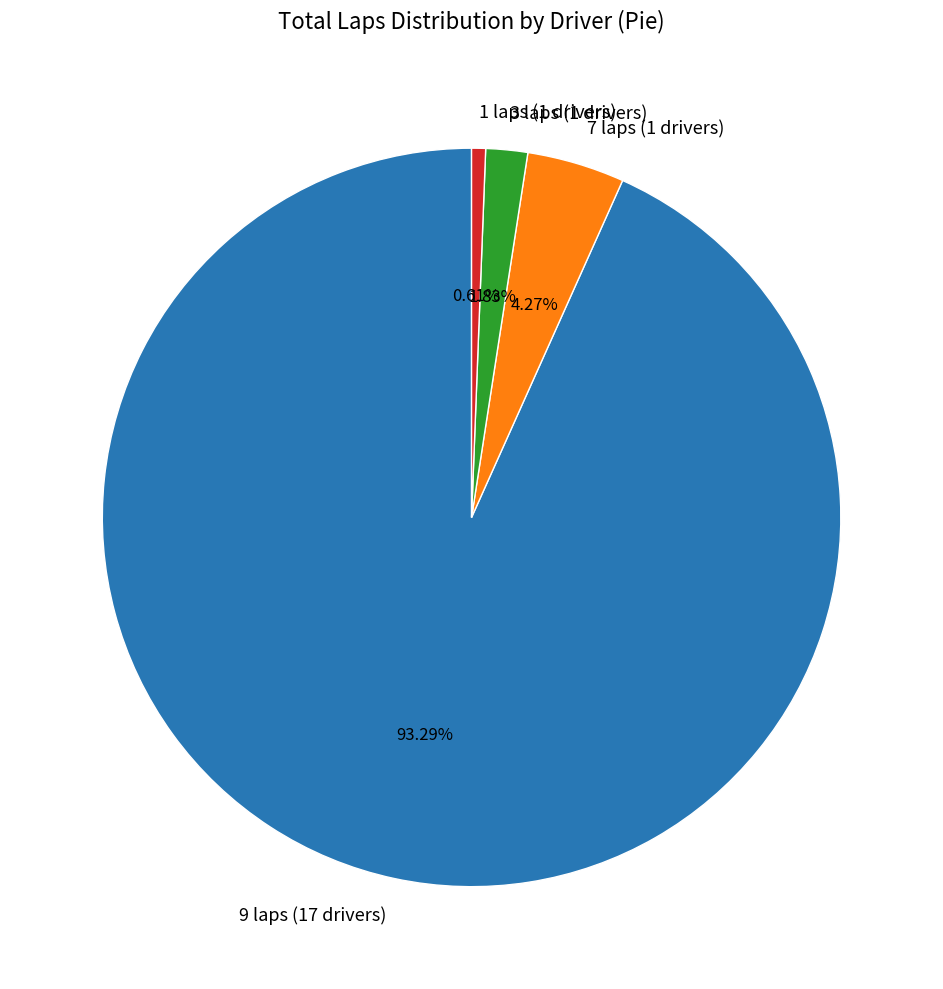

Rank the categories by value from highest to lowest.

9 laps (17 drivers), 7 laps (1 drivers), 3 laps (1 drivers), 1 laps (1 drivers)